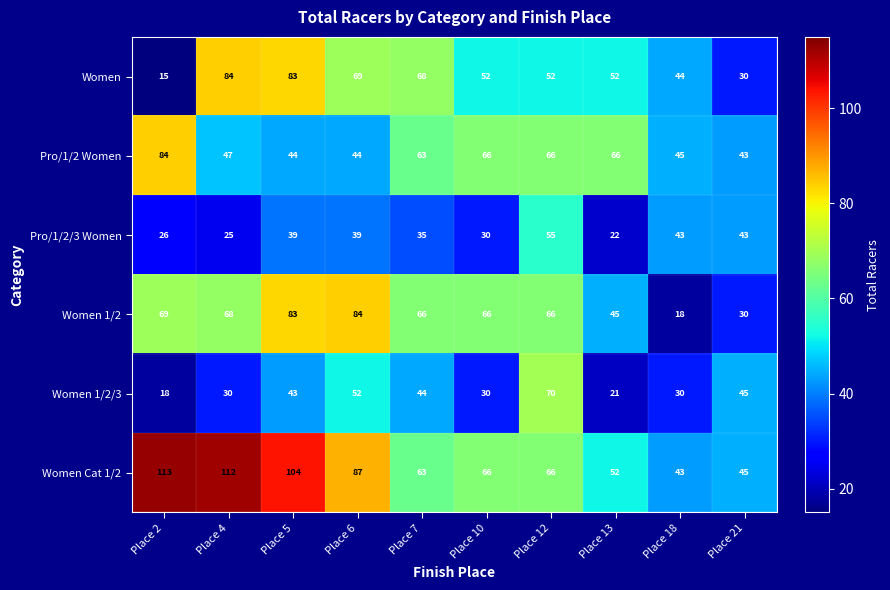

How many values in the Women series are below 52?

3